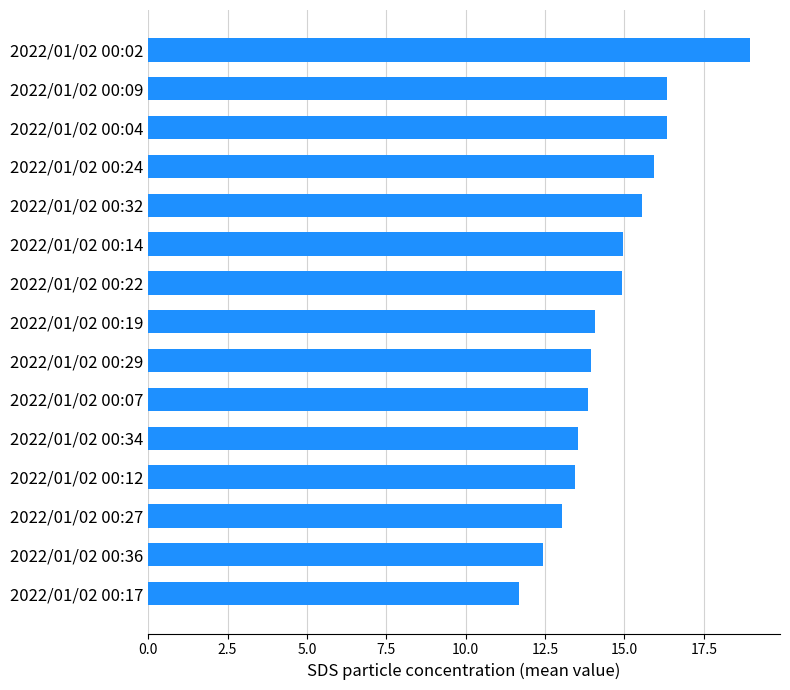

Approximately how many times larger is the value at 2022/01/02 00:07 compared to 2022/01/02 00:19?

1.0